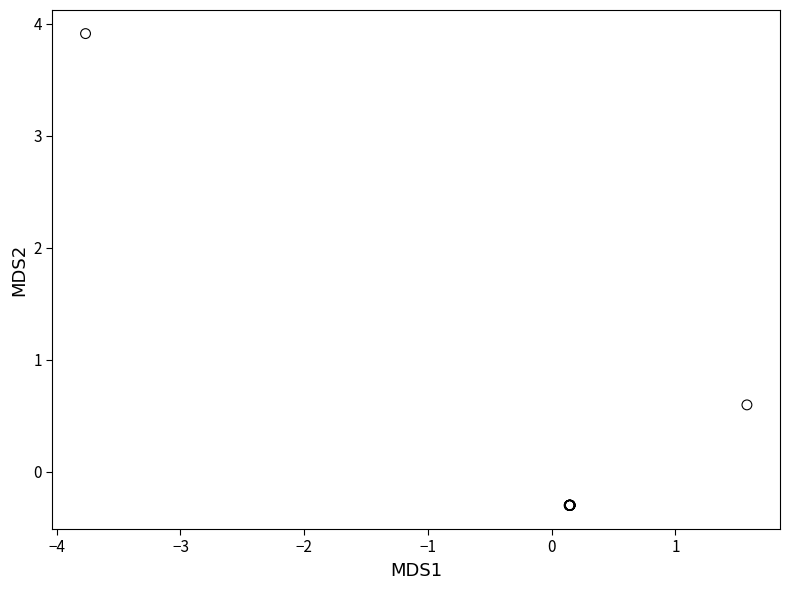

What Y value in the scatter plot is closest to 1?

0.6